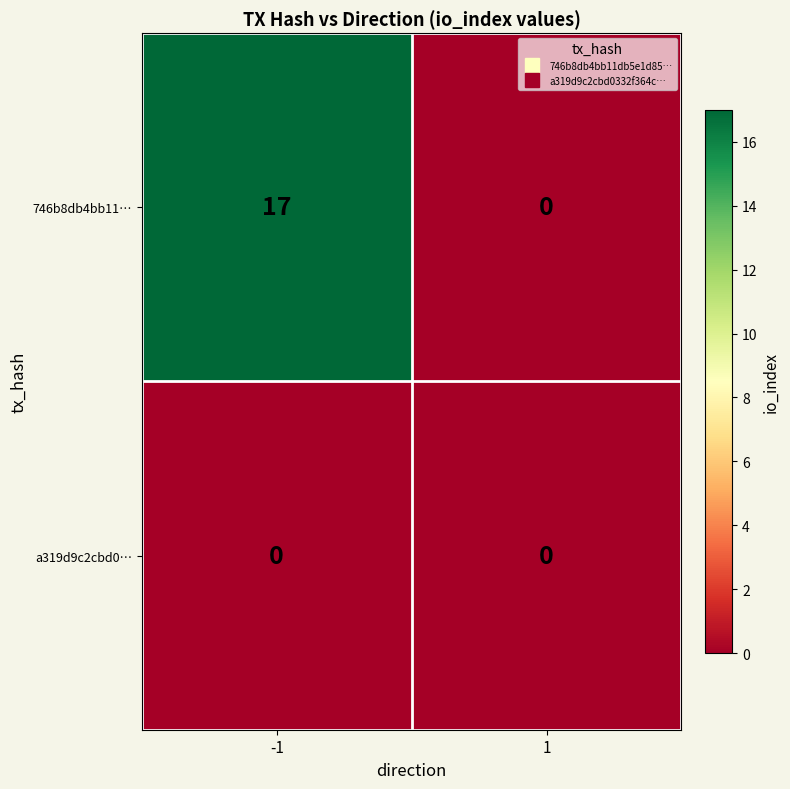

Rank the series by their average value, from lowest to highest.

a319d9c2cbd0…, 746b8db4bb11…